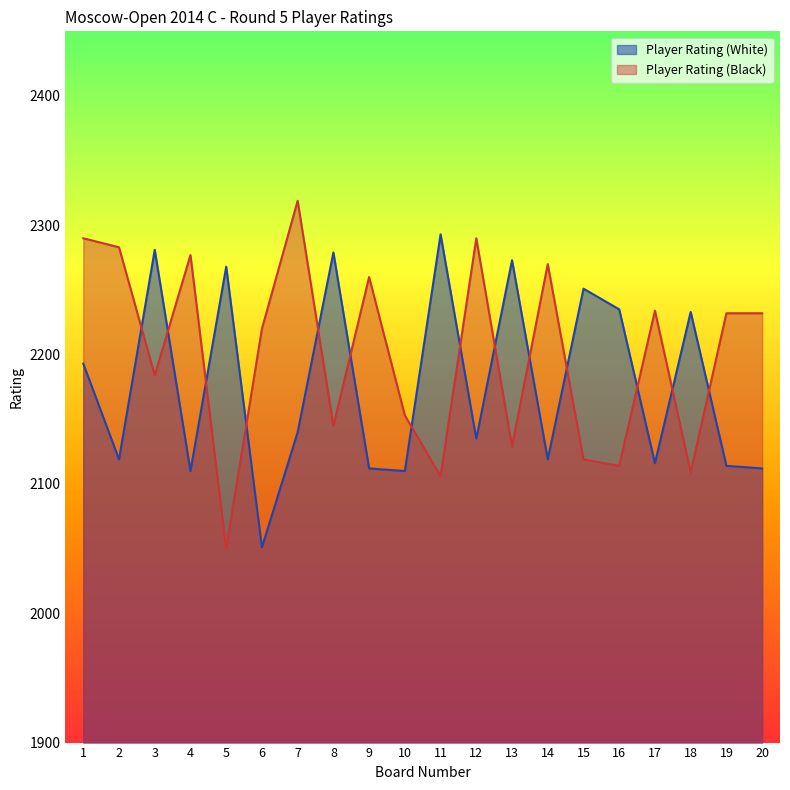

What are all the series names shown in the legend?

Player Rating (White), Player Rating (Black)